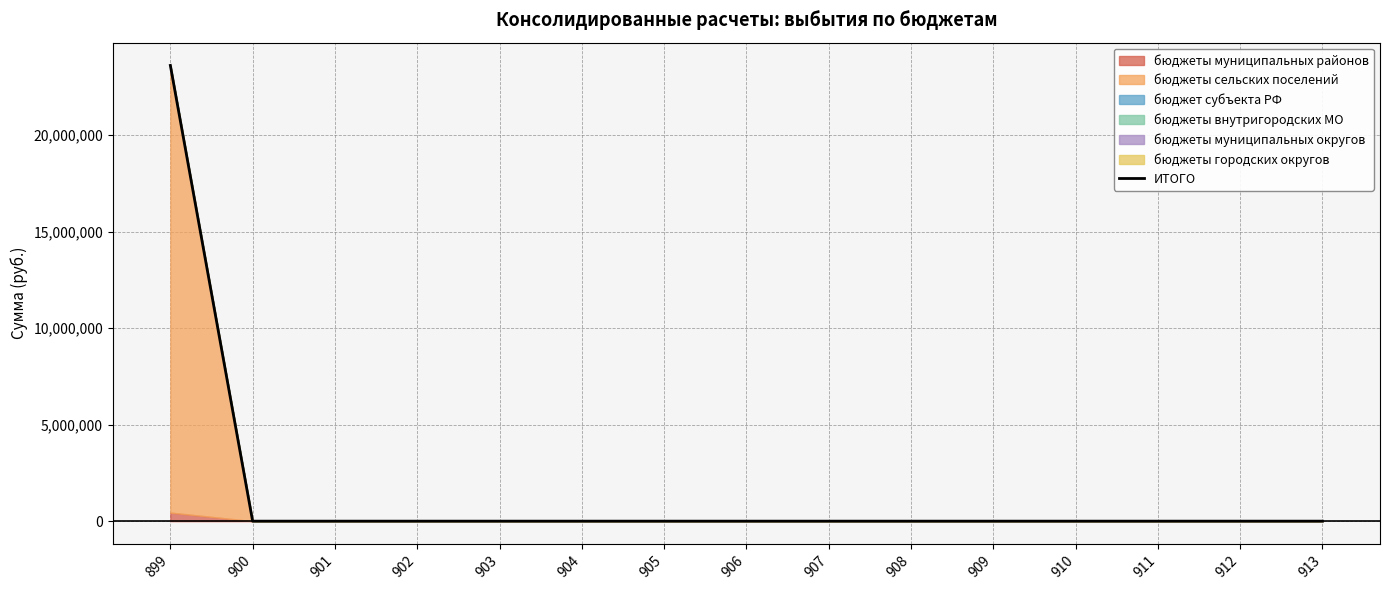

What is the average value?

1573648.9